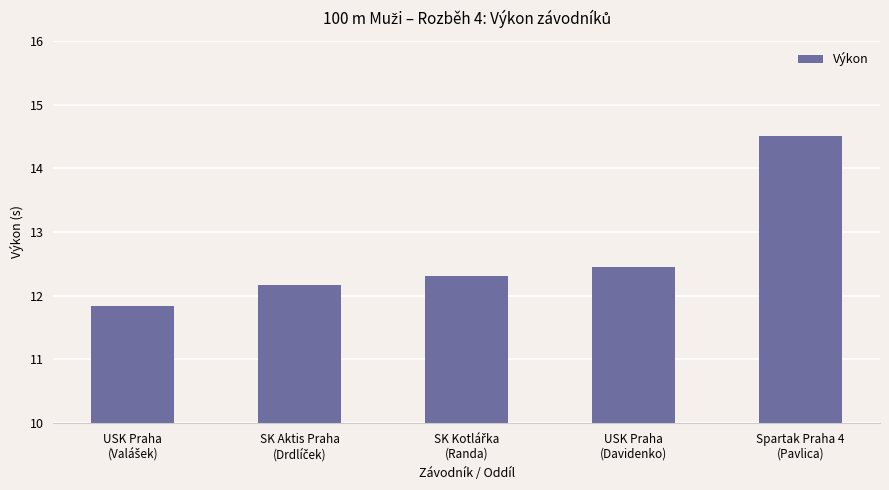

Which category has the highest value across all series?

Spartak Praha 4
(Pavlica)